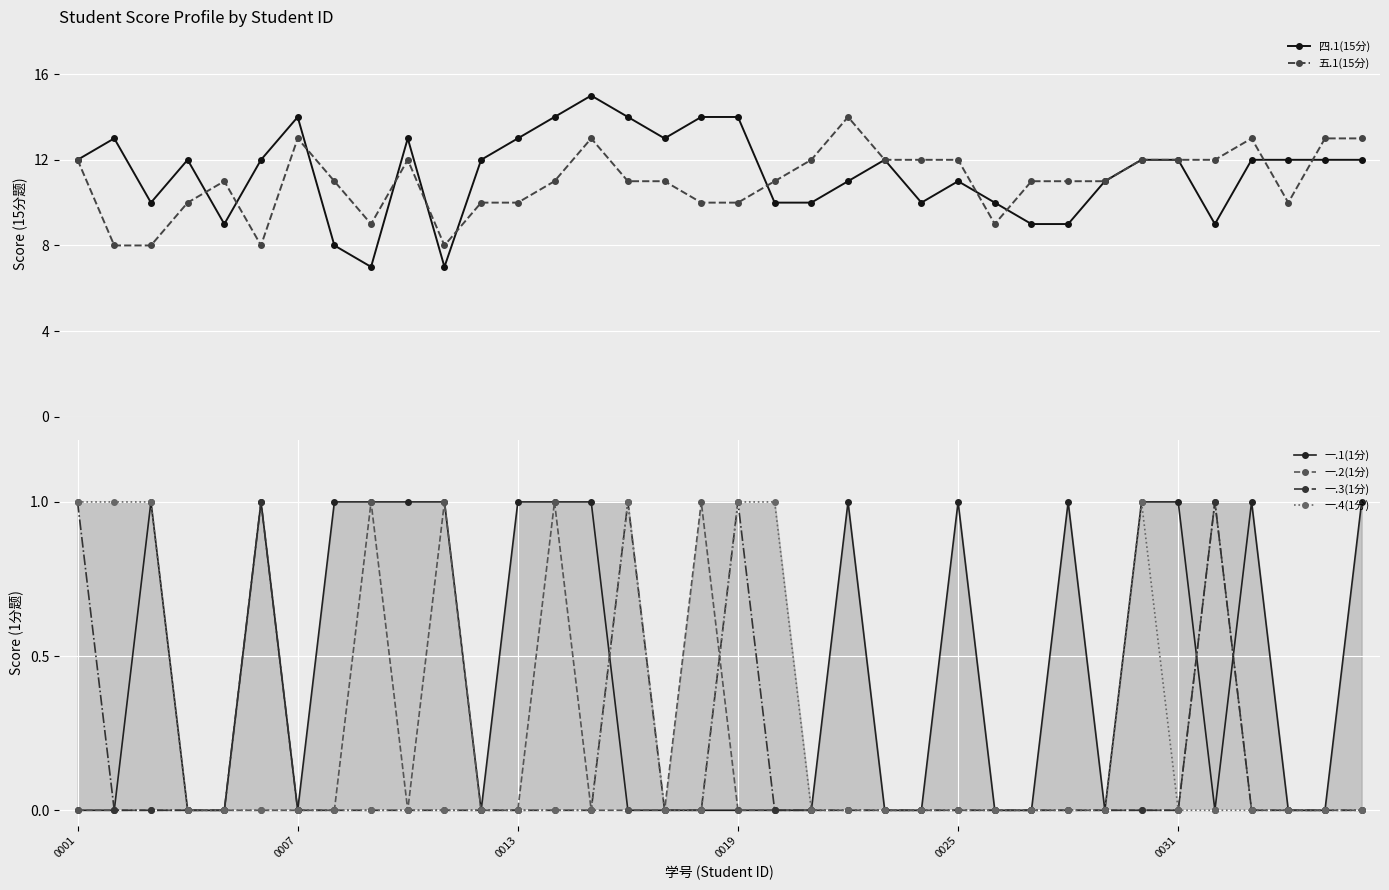

Is it true that 一.4(1分) equals 1 at 15?

True